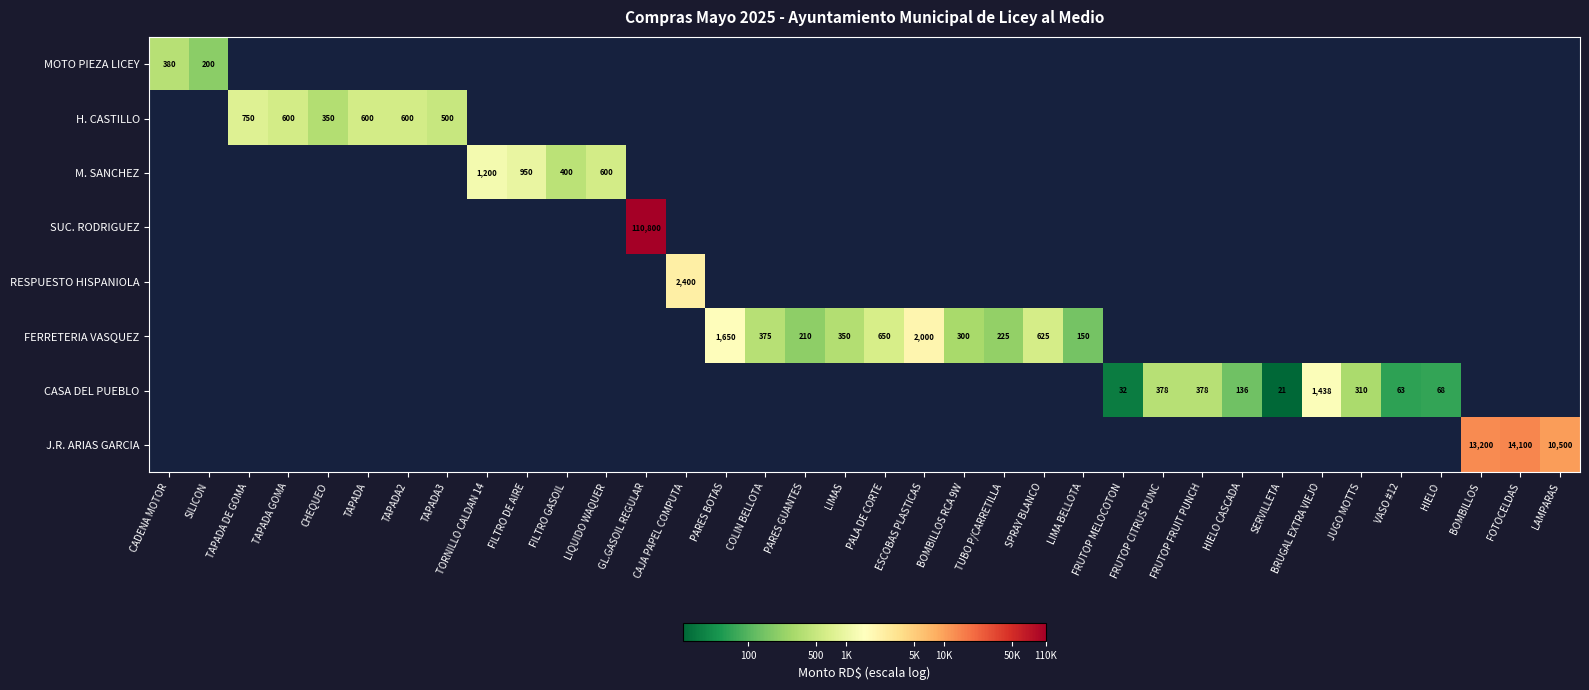

The M. SANCHEZ series shows 1698 at TORNILLO CALDAN 14. True or false?

False